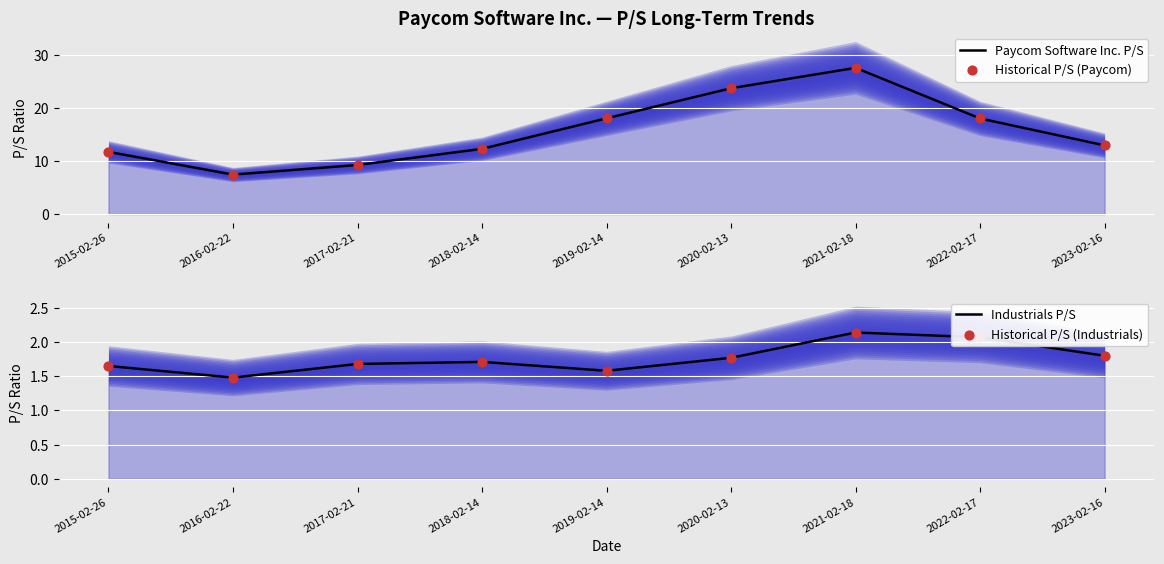

Which series reaches the maximum Y coordinate?

Paycom Software Inc. P/S